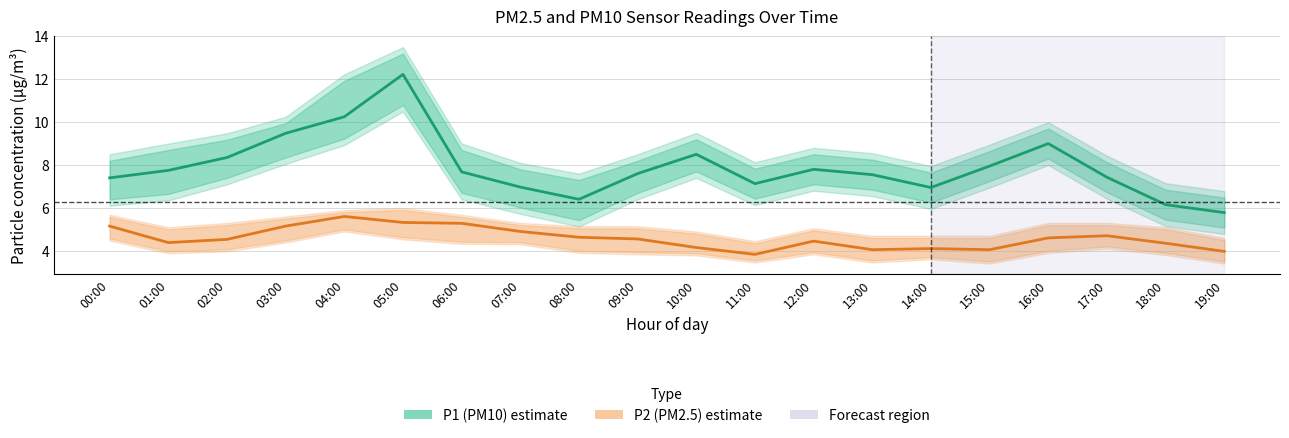

What is the value of the P2 (PM2.5) point at the 2nd from the left?

4.4